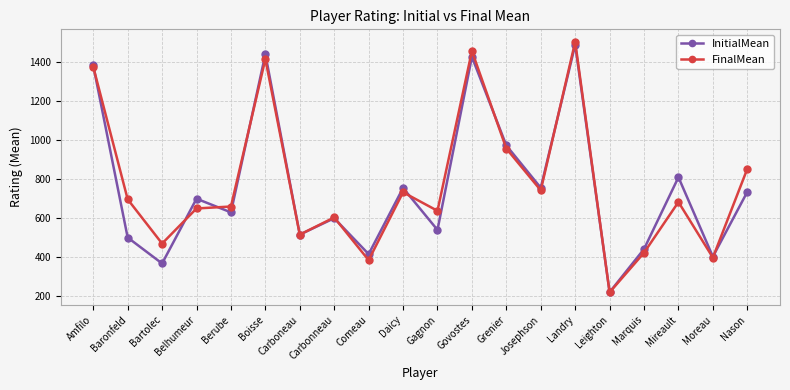

What is the minimum value for InitialMean?

221